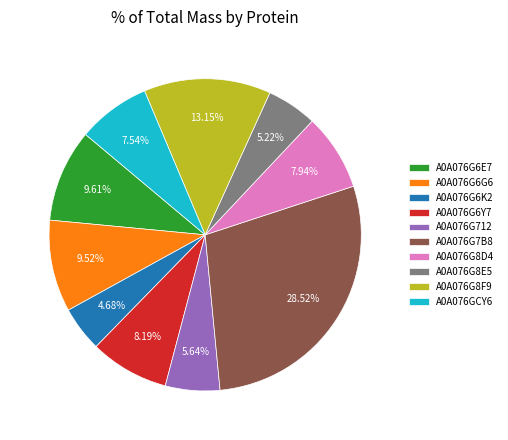

The A0A076G8F9 slice represents 13% of the pie. True or false?

True